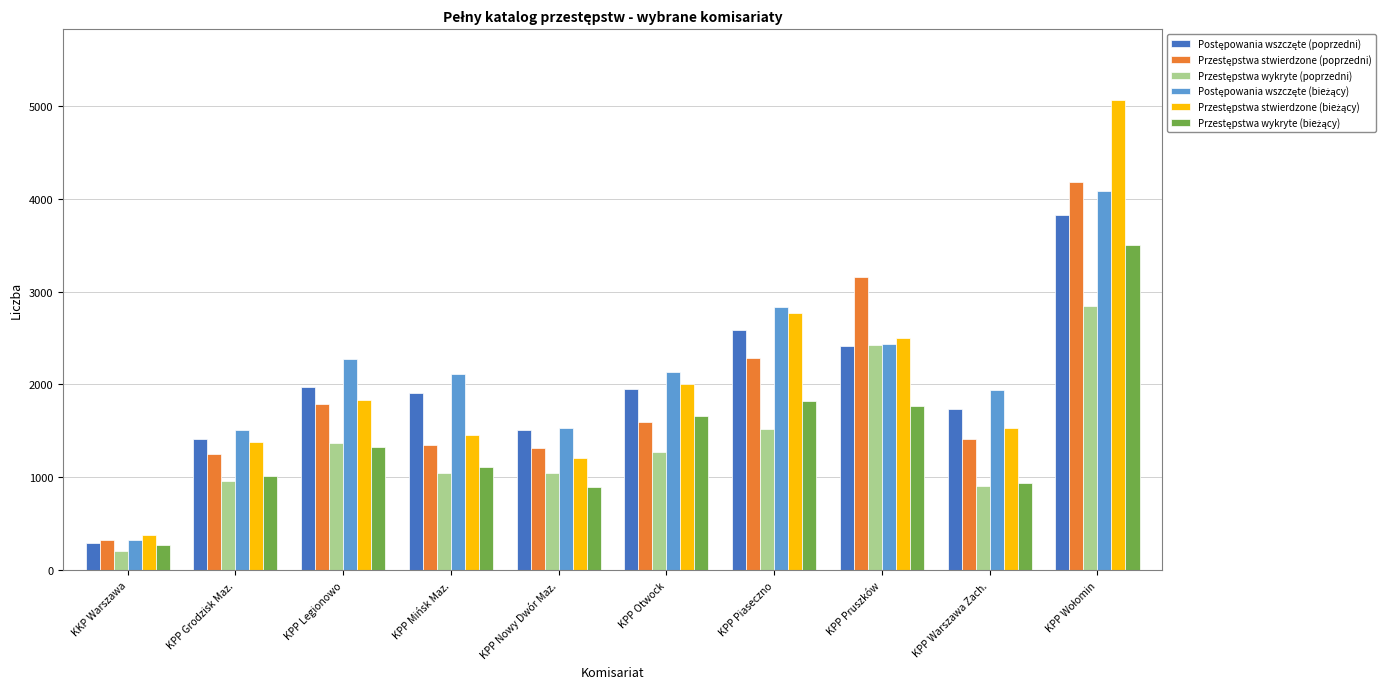

How many categories are shown in the chart?

10